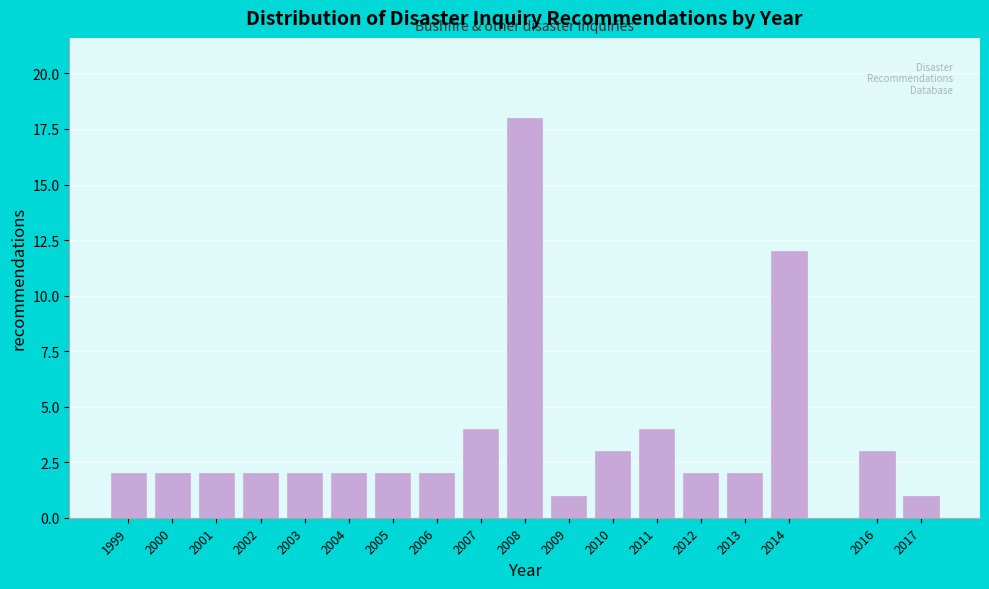

Reading left to right, list all the values displayed in this chart.

1999=2	2000=2	2001=2	2002=2	2003=2	2004=2	2005=2	2006=2	2007=4	2008=18	2009=1	2010=3	2011=4	2012=2	2013=2	2014=12	2016=3	2017=1